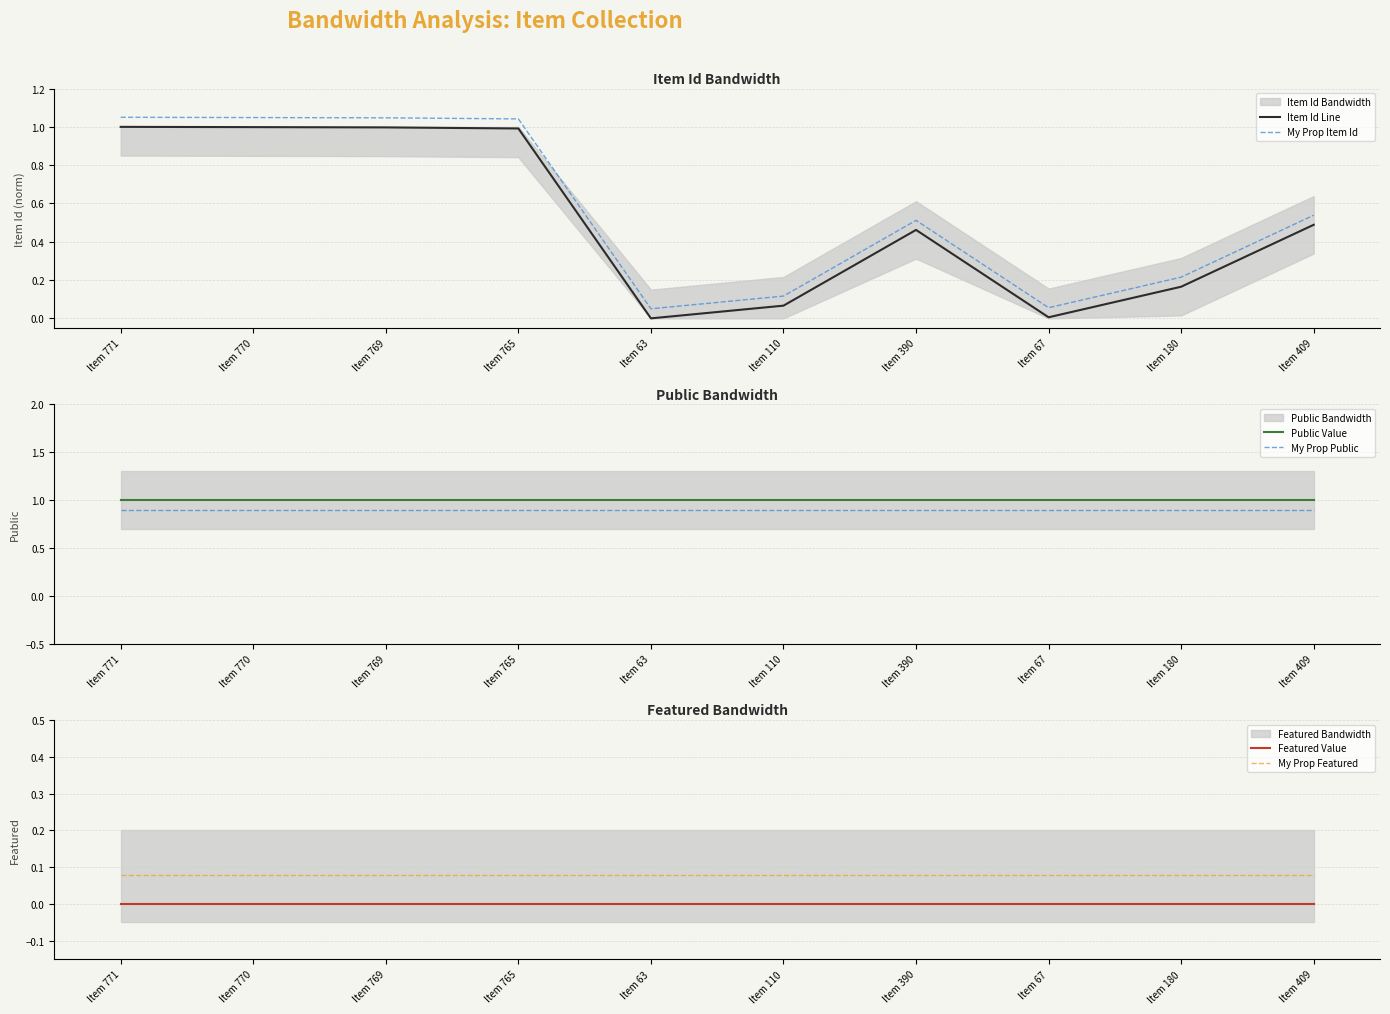

True or false: Public Value and Item Id Line cross at least once.

False